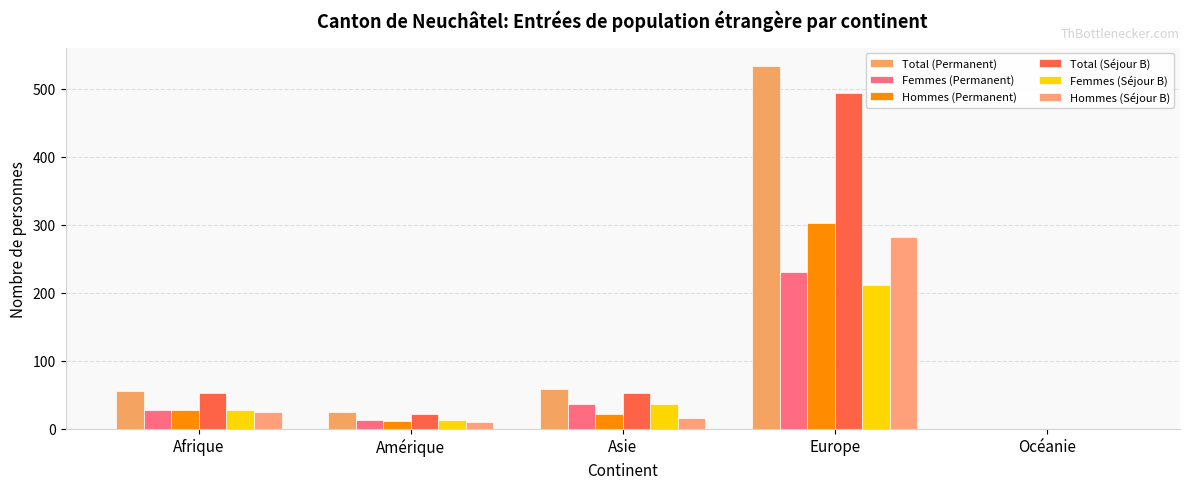

What position from the left is Asie?

3